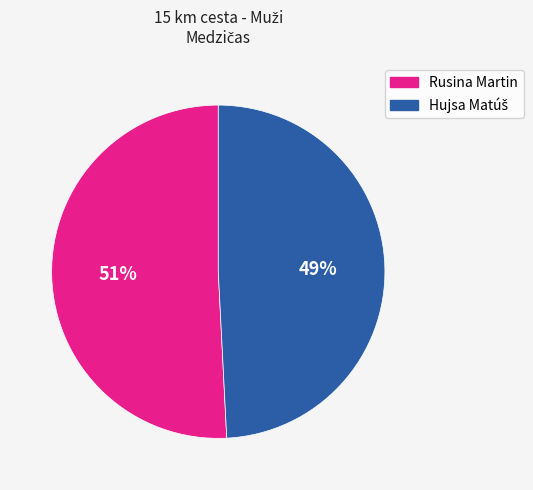

Which slice is the largest?

Rusina Martin